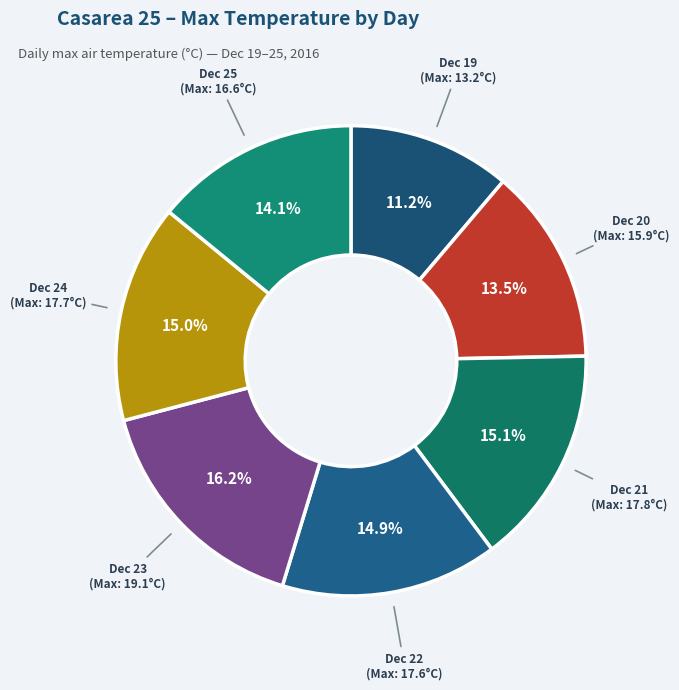

Count the number of slices in the pie.

7